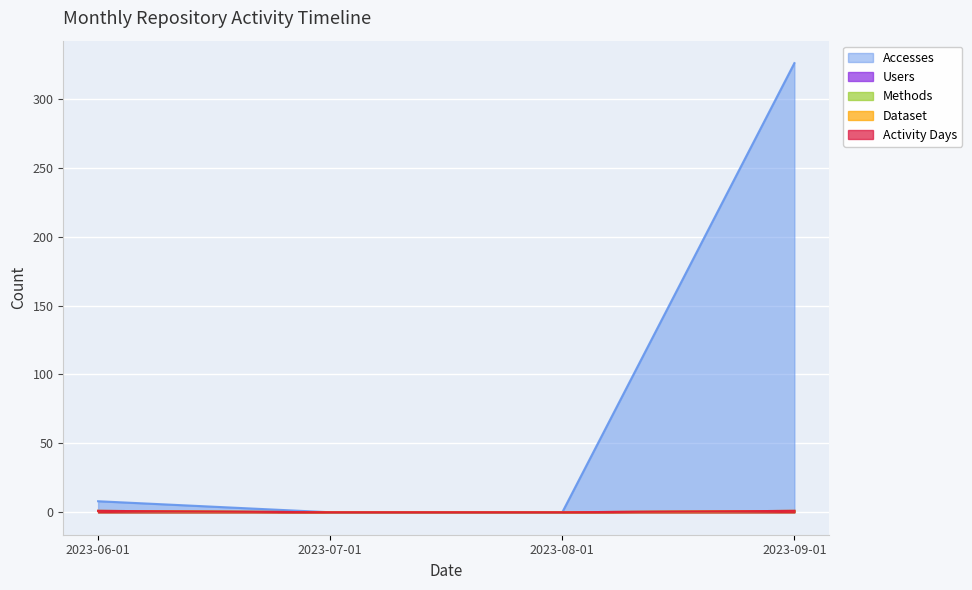

True or false: Methods and Users intersect in this chart.

False